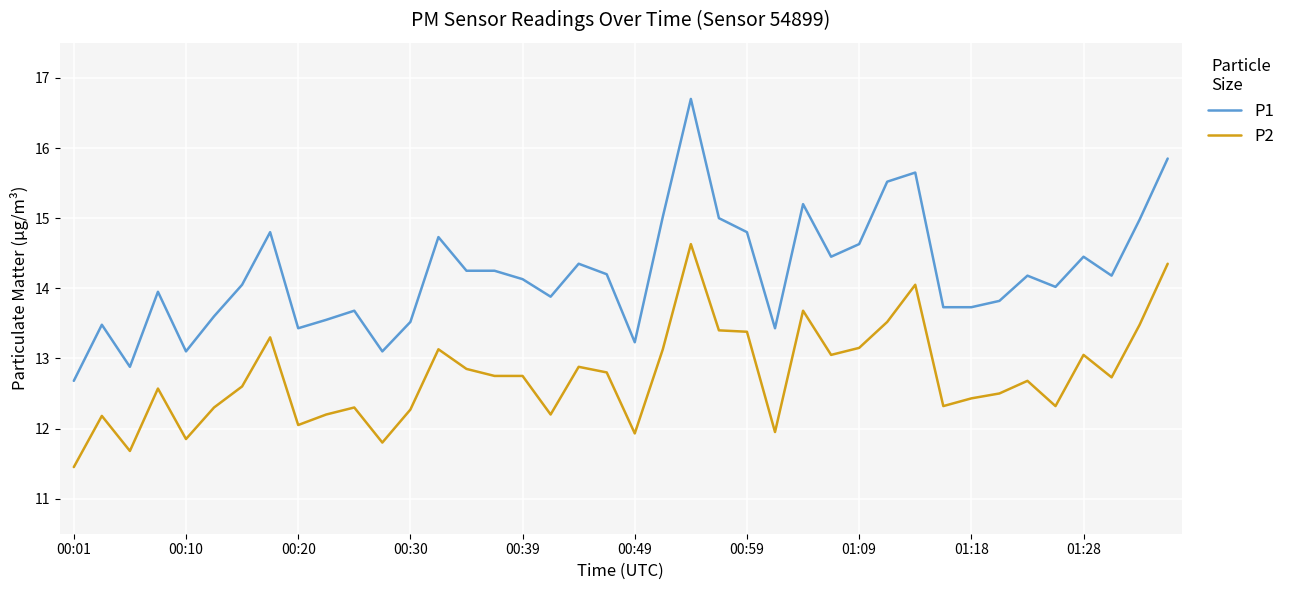

True or false: P1 and P2 intersect in this chart.

False